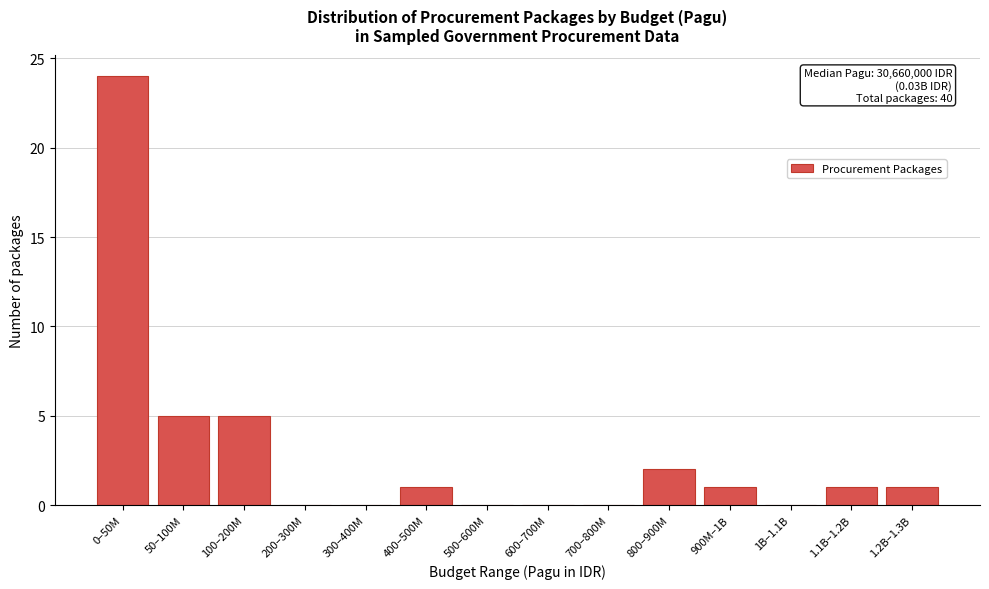

Reading right to left, extract all data points from this chart.

1.2B–1.3B=1	1.1B–1.2B=1	1B–1.1B=0	900M–1B=1	800–900M=2	700–800M=0	600–700M=0	500–600M=0	400–500M=1	300–400M=0	200–300M=0	100–200M=5	50–100M=5	0–50M=24